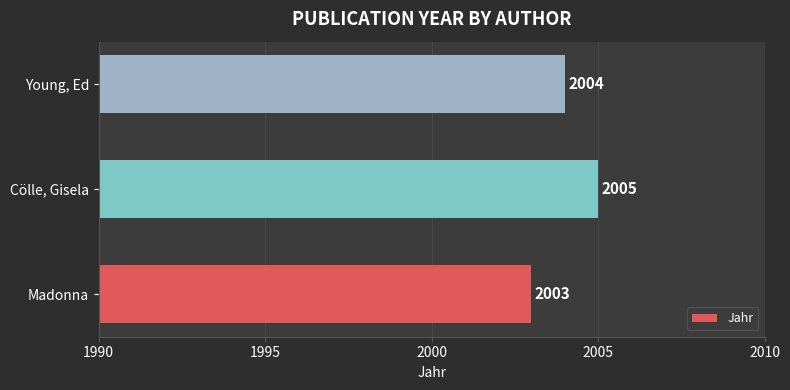

Which category has the highest value across all series?

Cölle, Gisela